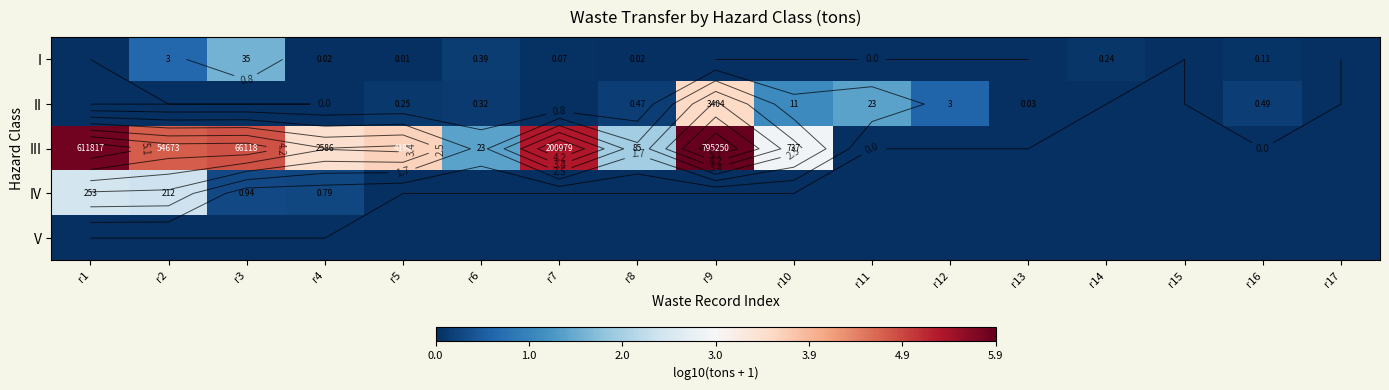

What is the total value across all series at r3?

6.7